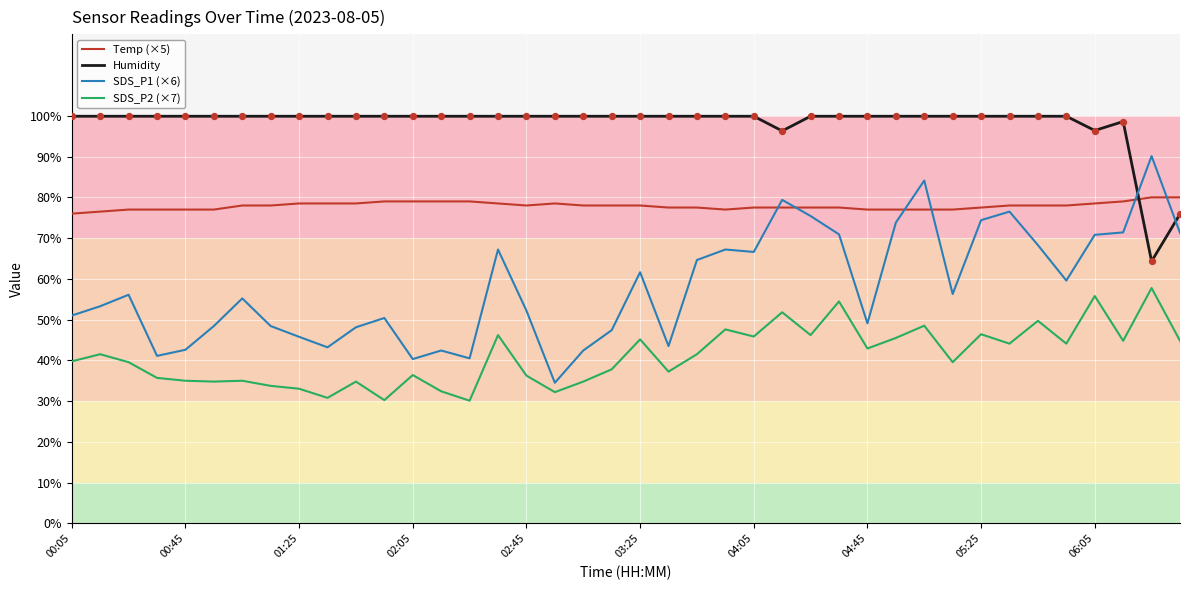

At how many categories does at least one series exceed 83?

39